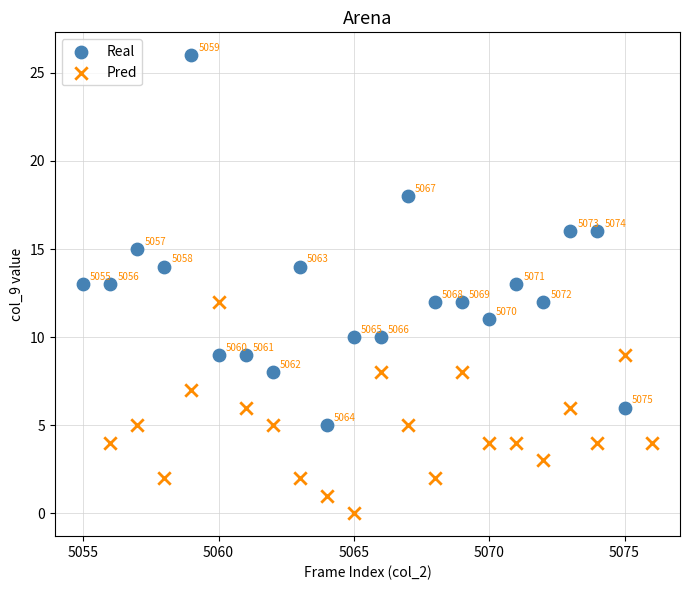

Which series reaches the minimum Y coordinate?

Pred